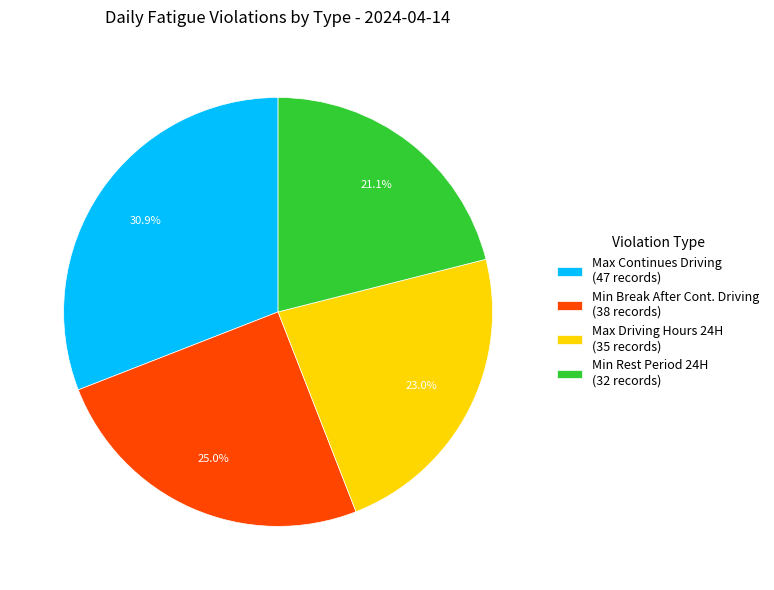

Which has a higher value, Max Continues Driving (47 records) or Min Break After Cont. Driving (38 records)?

Max Continues Driving (47 records)